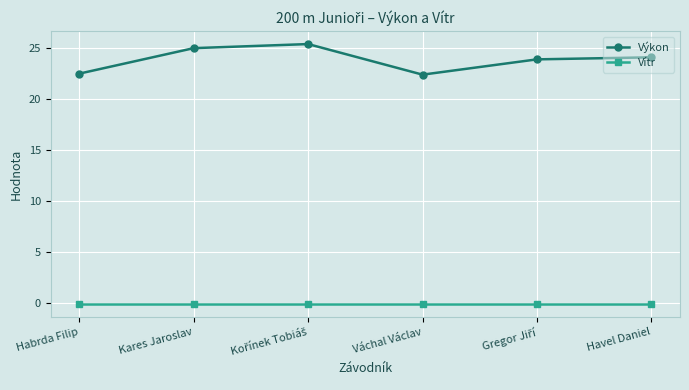

What is the maximum value for Vítr?

-0.1